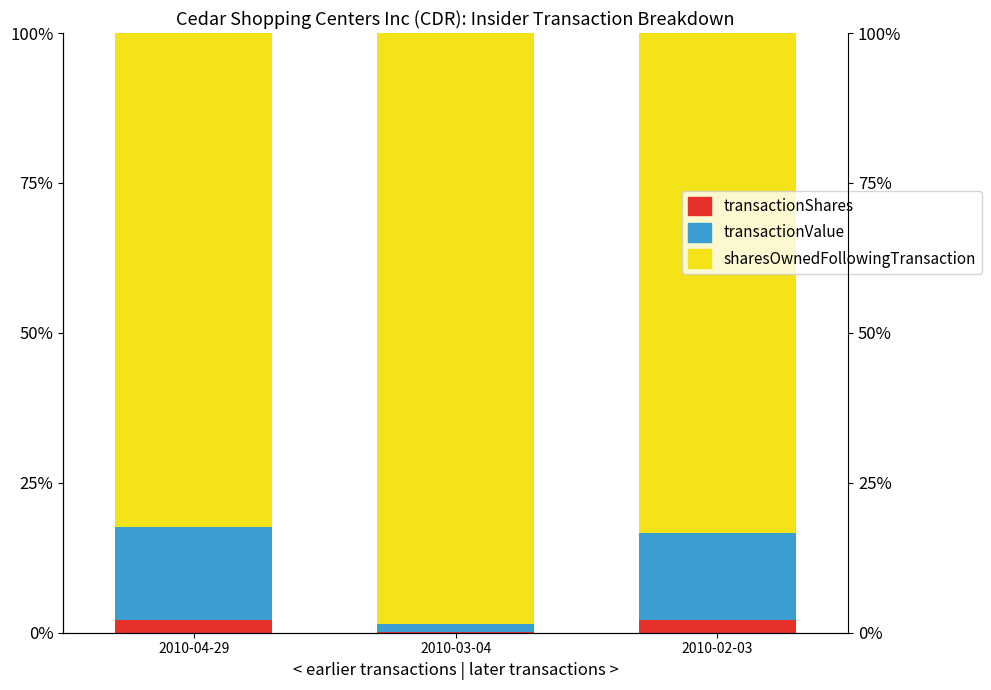

The value of transactionValue at 2010-03-04 is 0.7. True or false?

False